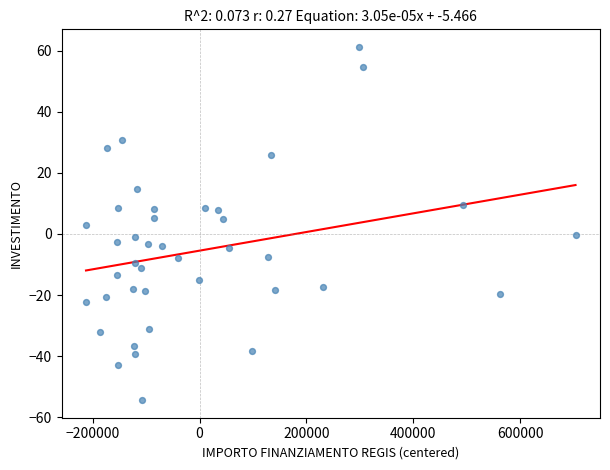

What is the range of Y values (max minus min)?

115.5